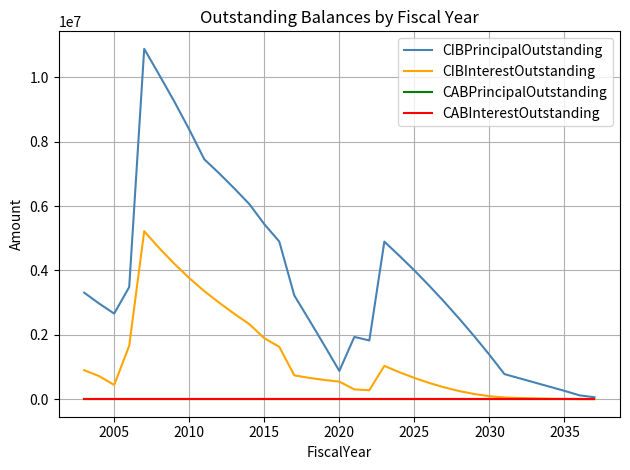

Which series has the largest range (max minus min)?

CIBPrincipalOutstanding